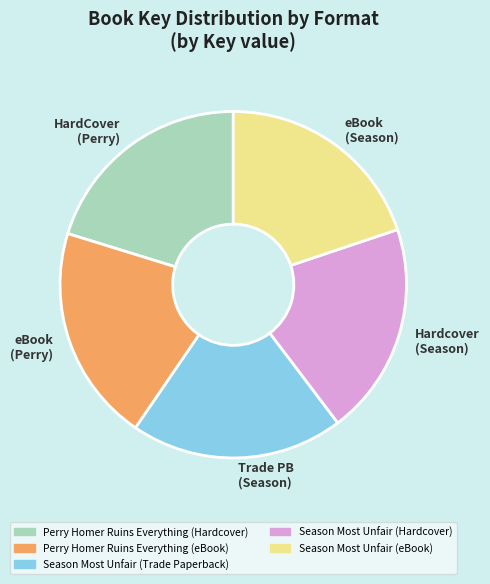

Is there any slice that represents more than half of the pie?

No